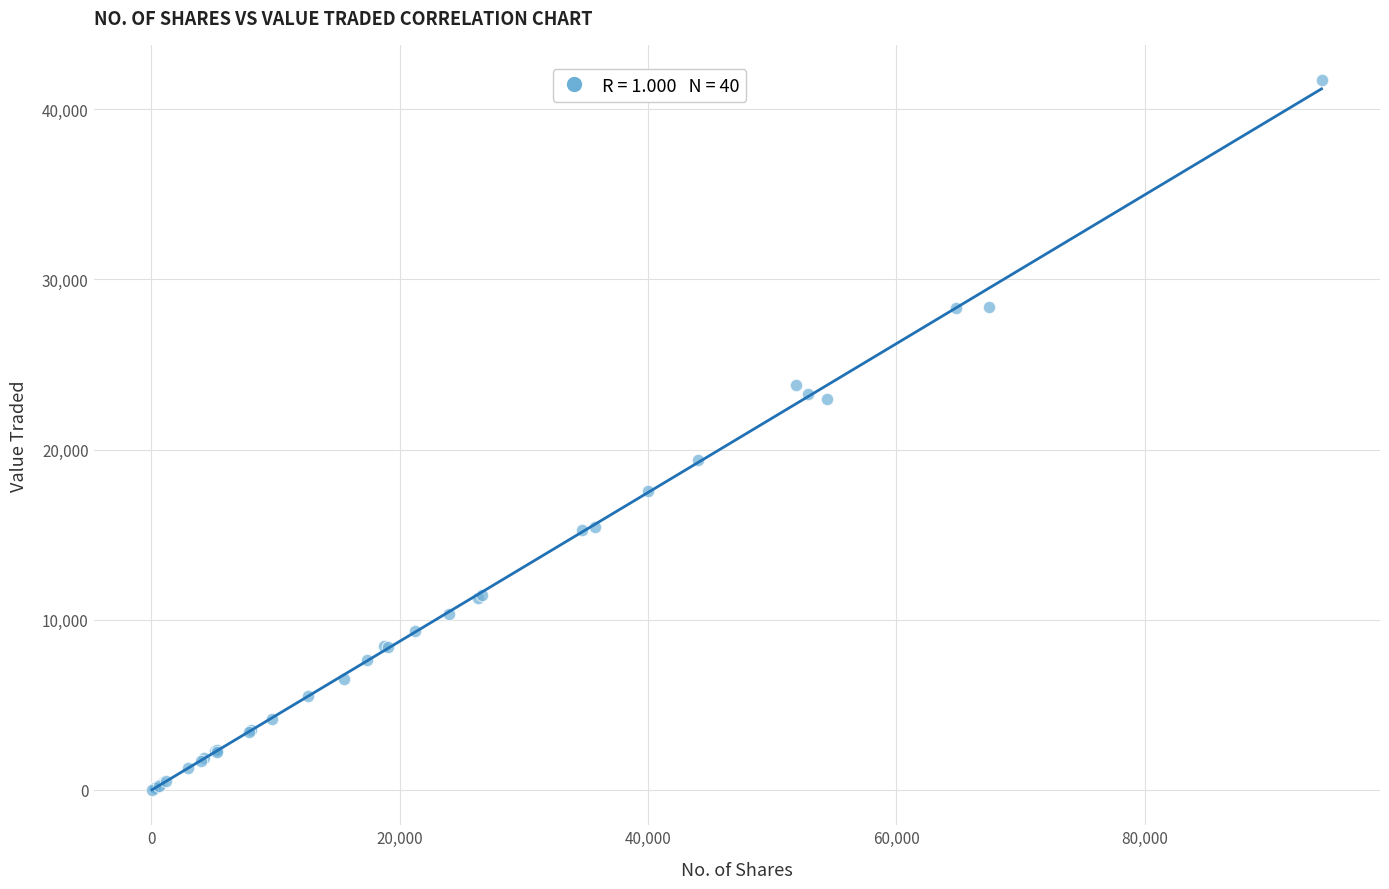

What Y value in the scatter plot is closest to 20859?

19382